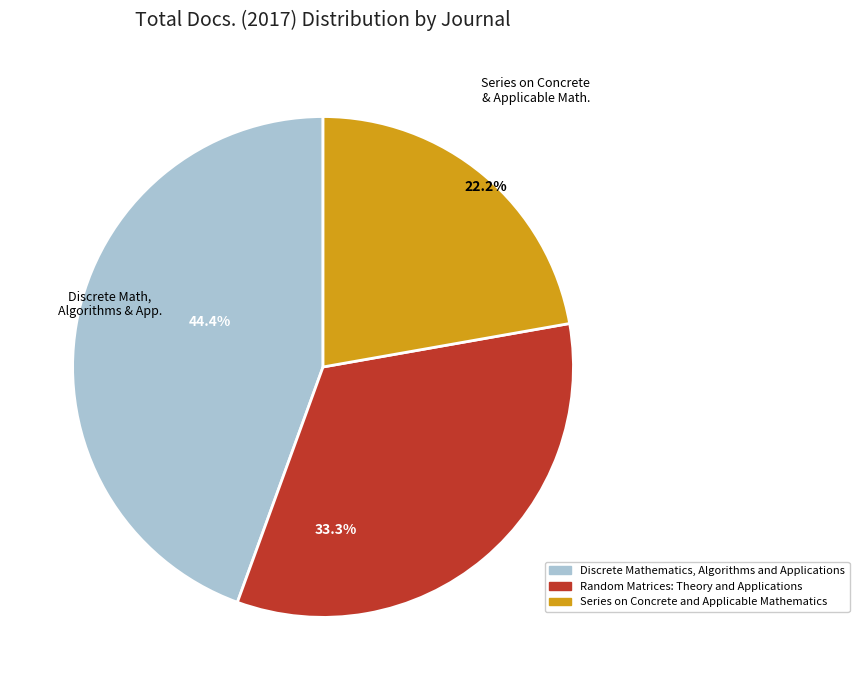

Rank the categories by value from lowest to highest.

Series on Concrete and Applicable Mathematics, Random Matrices: Theory and Applications, Discrete Mathematics, Algorithms and Applications